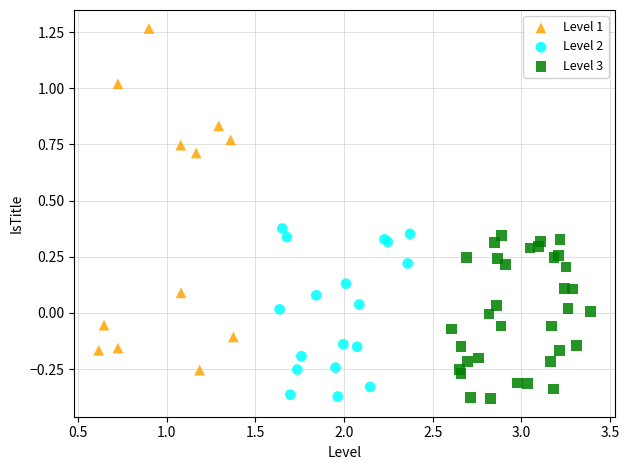

Which series has the widest spread of Y values?

Level 1